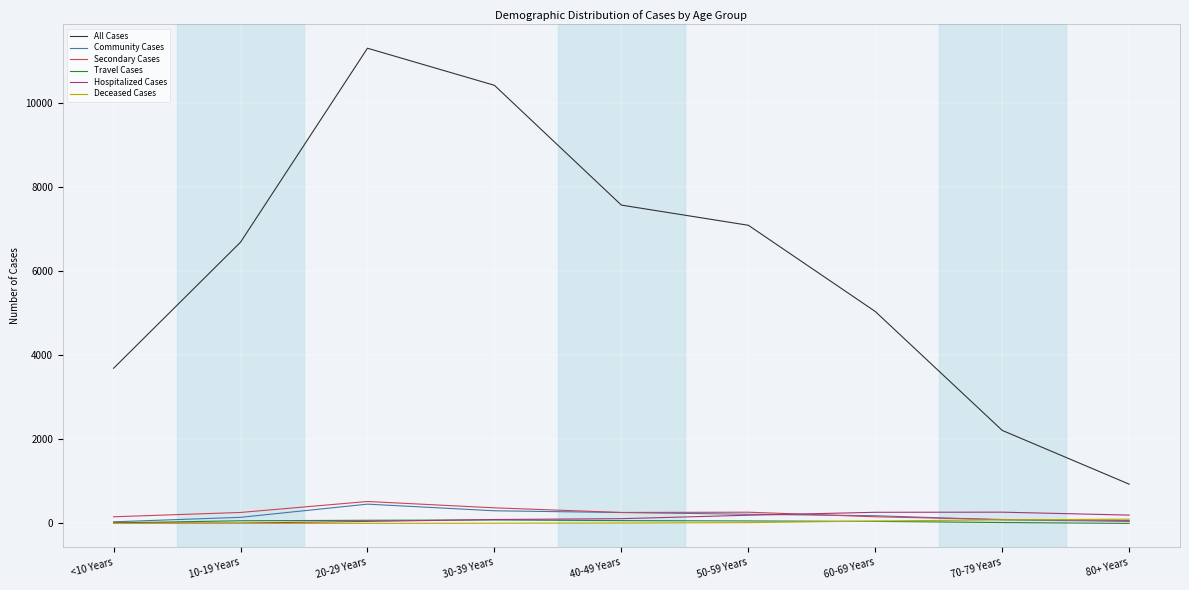

Which series has the largest range (max minus min)?

All Cases